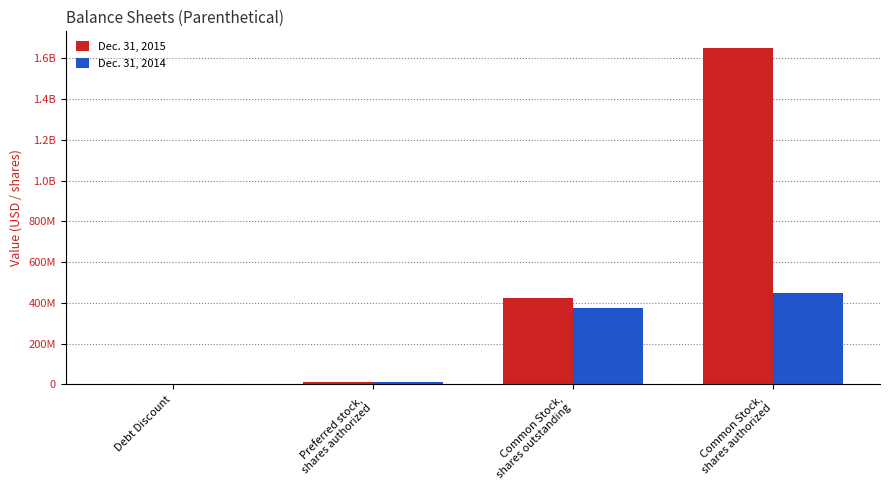

Does the chart contain stacked bars?

No